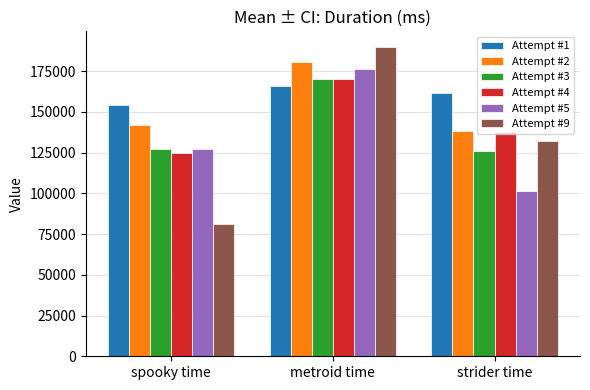

What are all the series names shown in the legend?

Attempt #1, Attempt #2, Attempt #3, Attempt #4, Attempt #5, Attempt #9